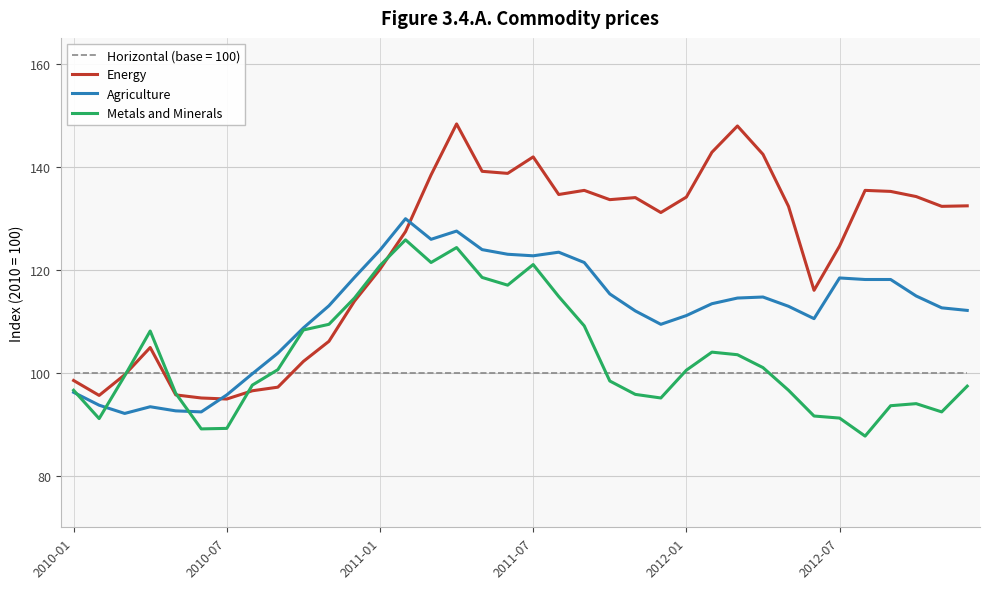

True or false: Metals and Minerals and Energy intersect in this chart.

True